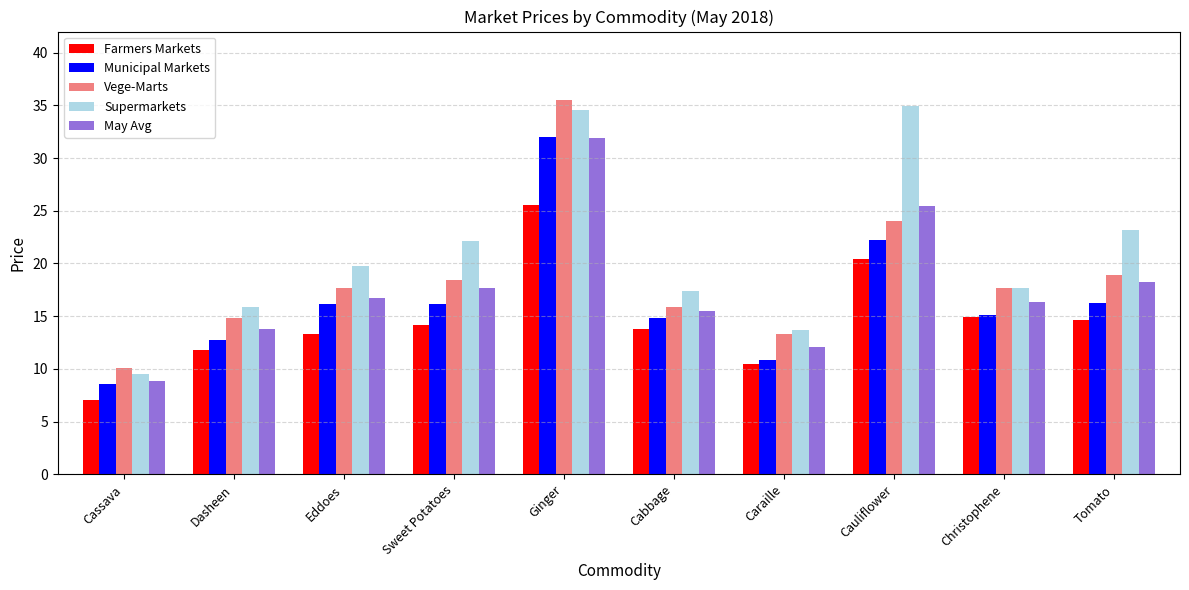

What are all the series names shown in the legend?

Farmers Markets, Municipal Markets, Vege-Marts, Supermarkets, May Avg